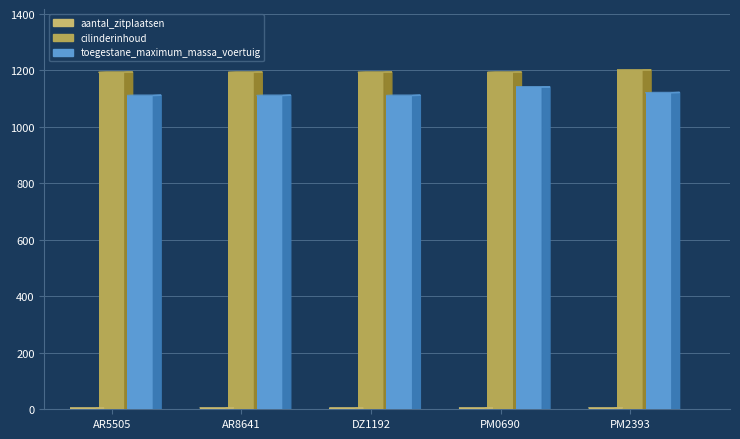

How many data points does each series have?

5